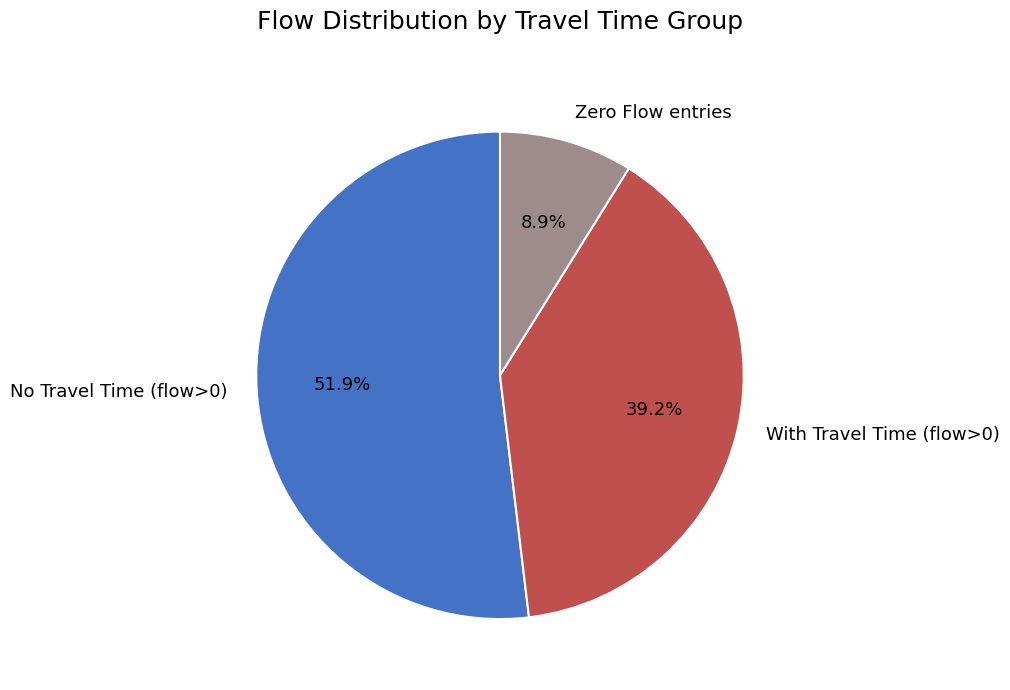

What is the majority slice?

No Travel Time (flow>0)